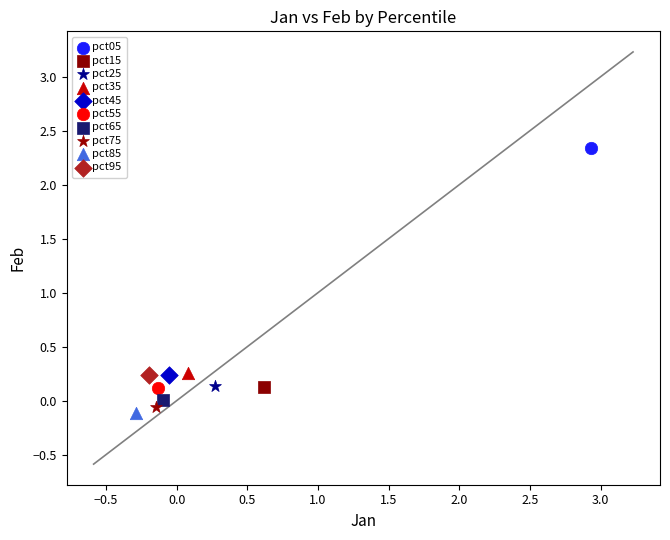

Which series contains the lowest Y value?

pct85